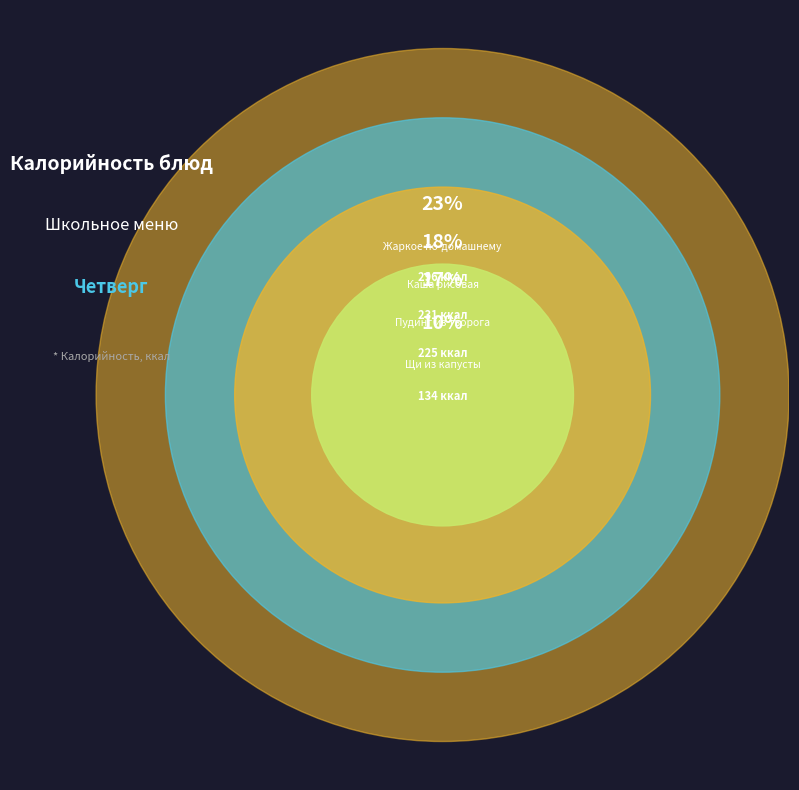

Is there any slice that represents more than half of the pie?

No